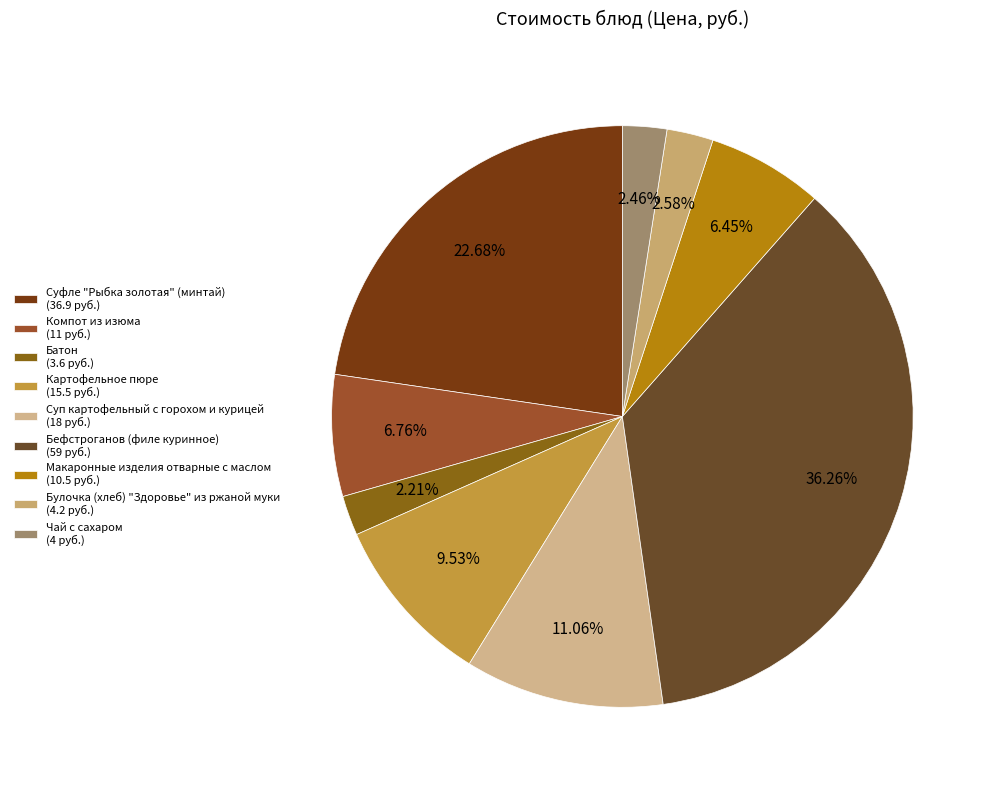

Is it true that Суфле "Рыбка золотая" (минтай) is 23% of the pie?

True